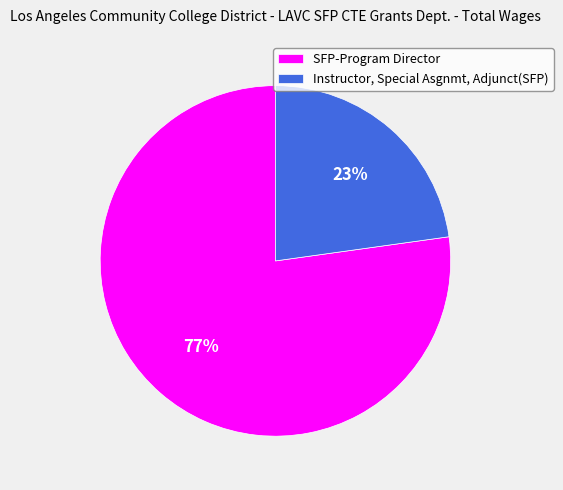

True or false: SFP-Program Director accounts for 77% of the total.

True